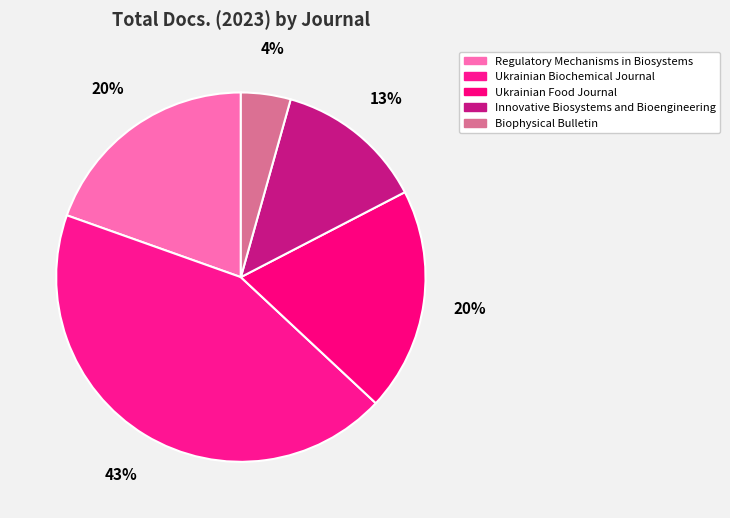

How many slices are in this pie chart?

5